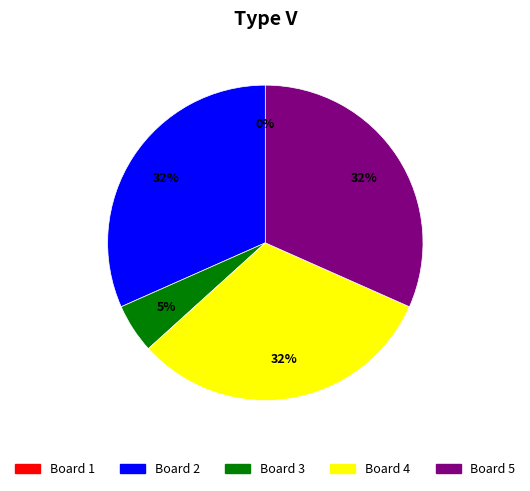

How many segments does this pie chart have?

5